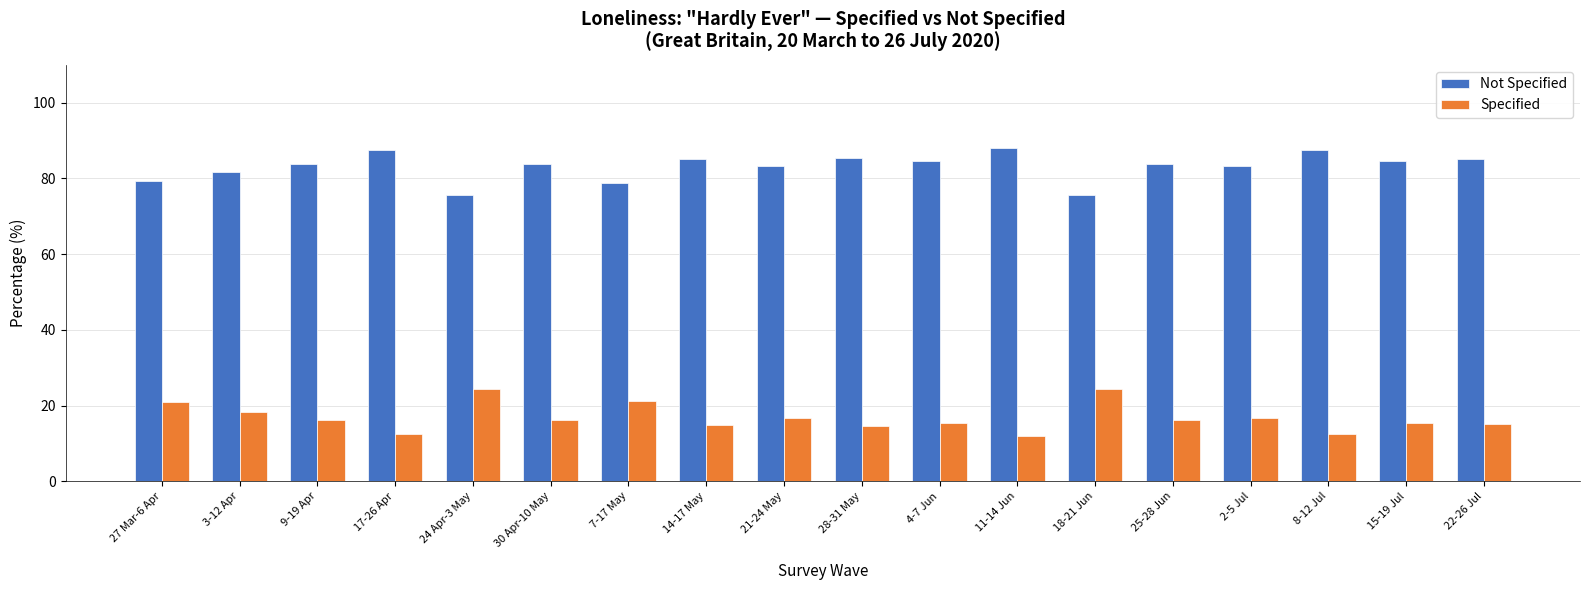

The value of Specified at 17-26 Apr is 12.4. True or false?

True